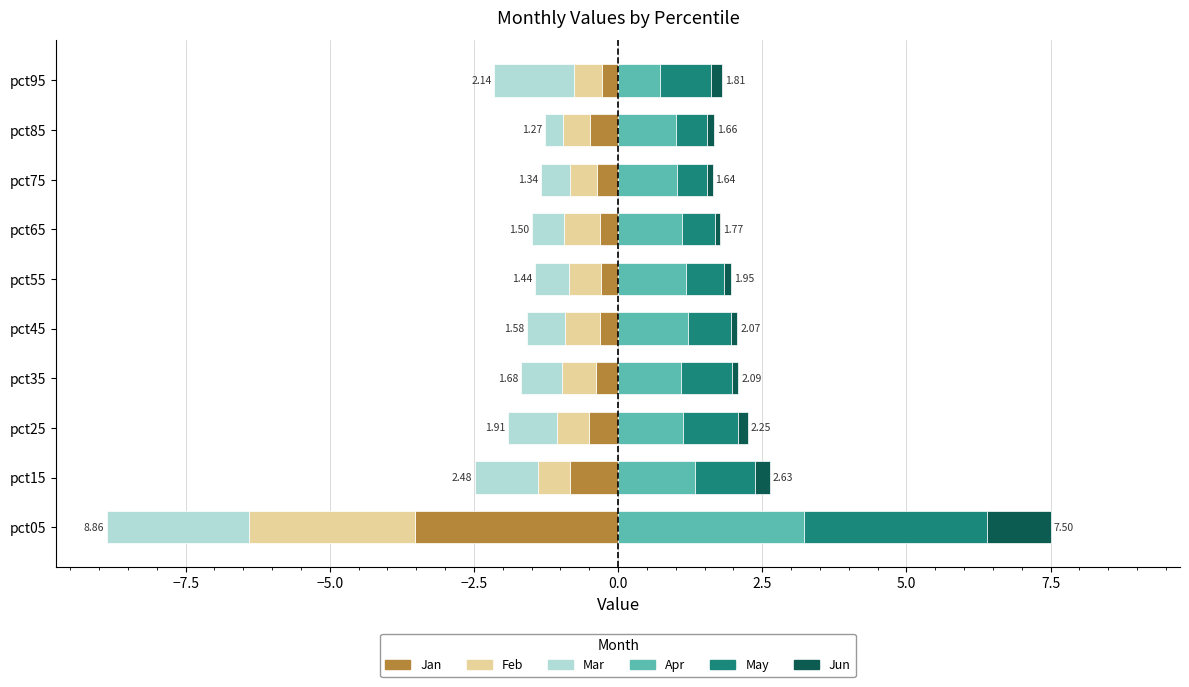

What is the smallest value displayed?

-3.5